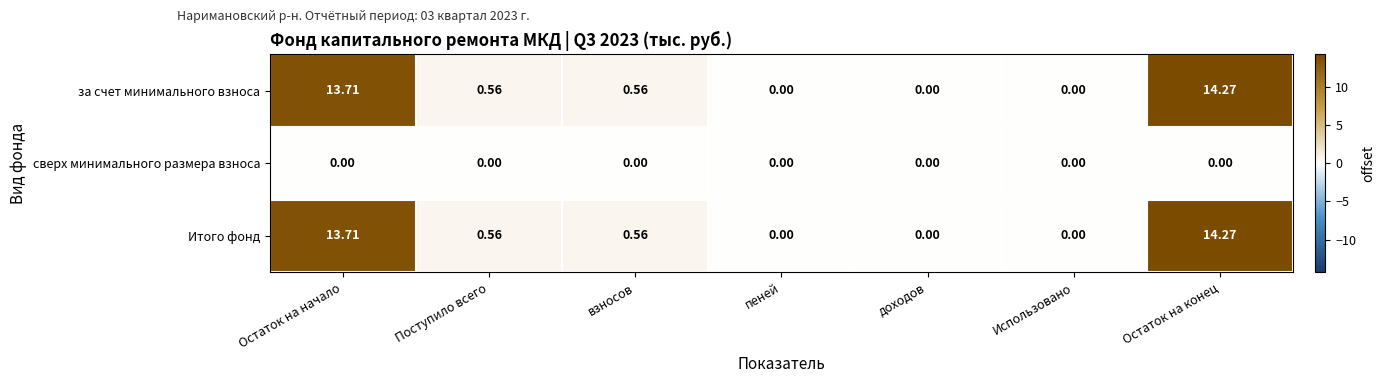

At which category is the sum across all series the highest?

Остаток на конец